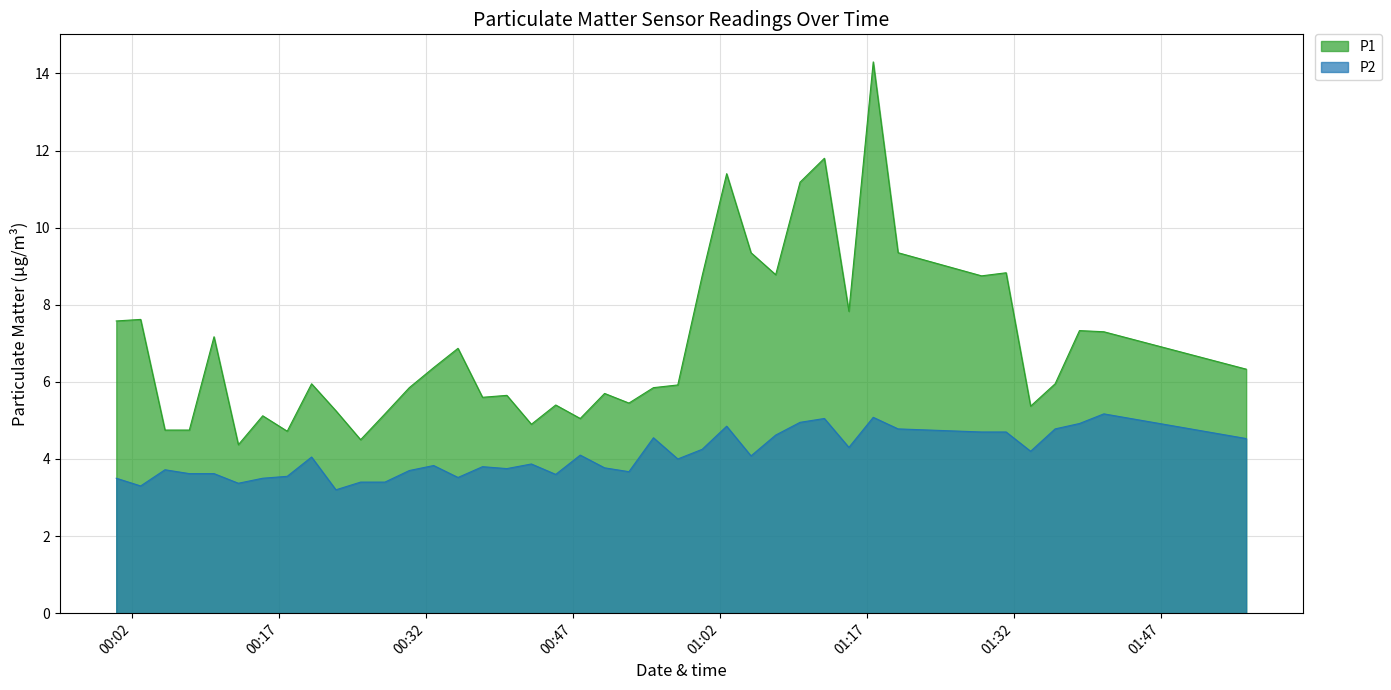

Rank the series at 04:30 from highest to lowest value.

P1, P2